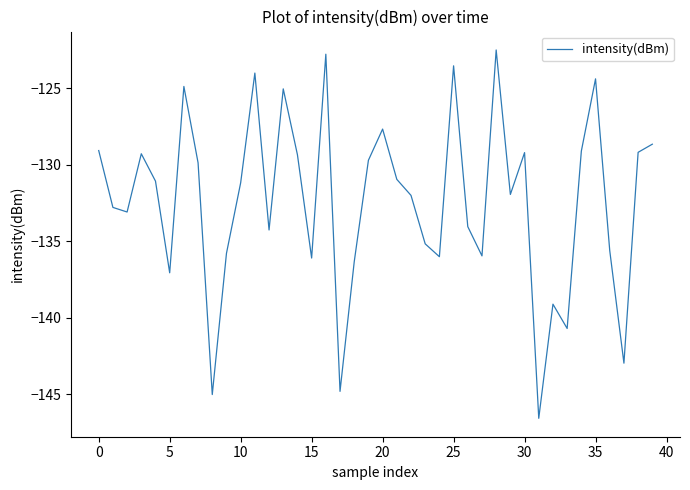

What is the difference between the maximum and minimum values?

24.1